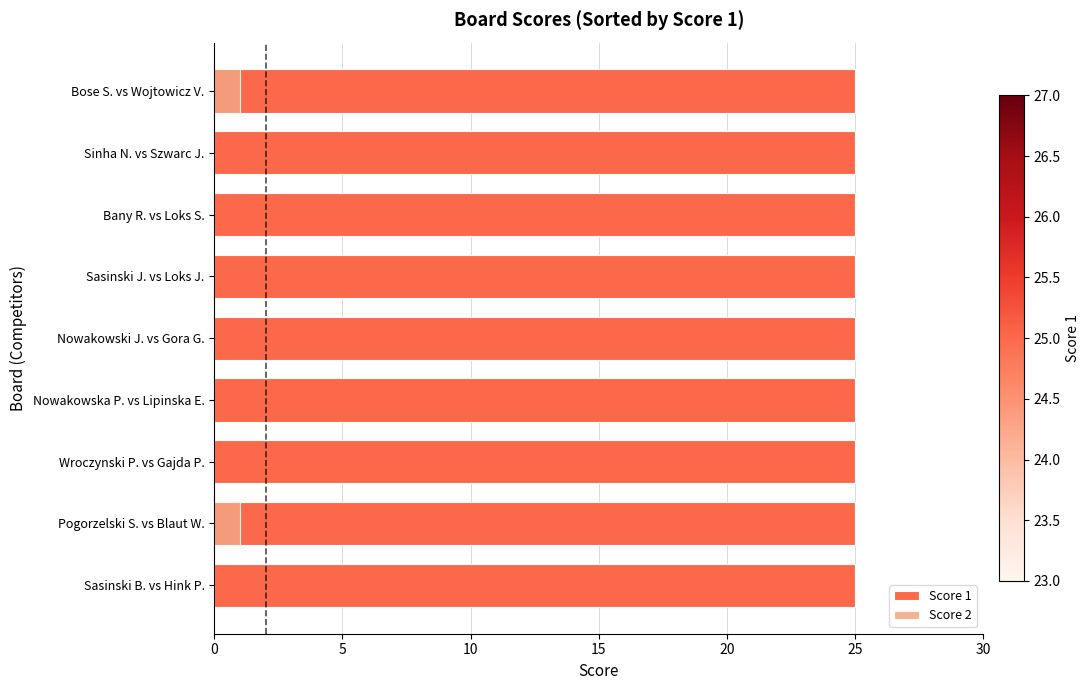

How many groups of bars are there?

9